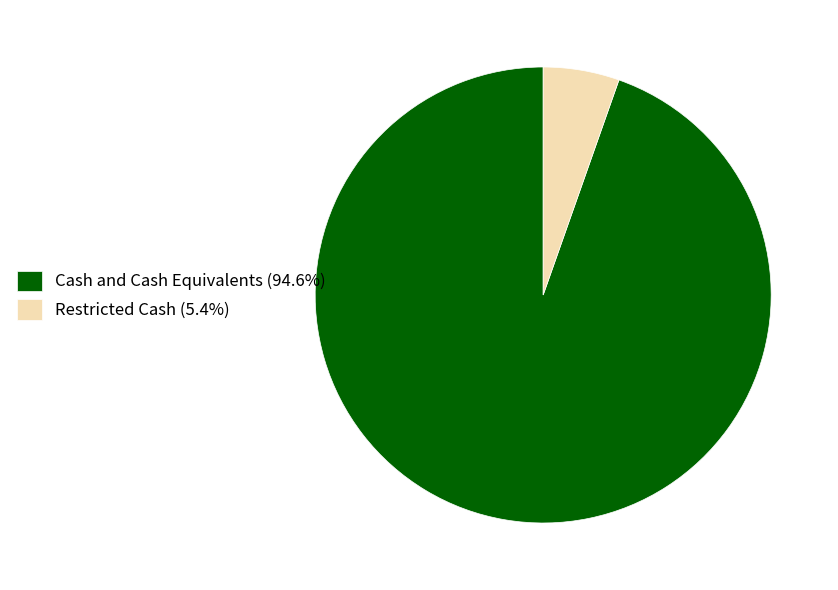

Combined, do Restricted Cash (5.4%) and Cash and Cash Equivalents (94.6%) account for over 50%?

Yes